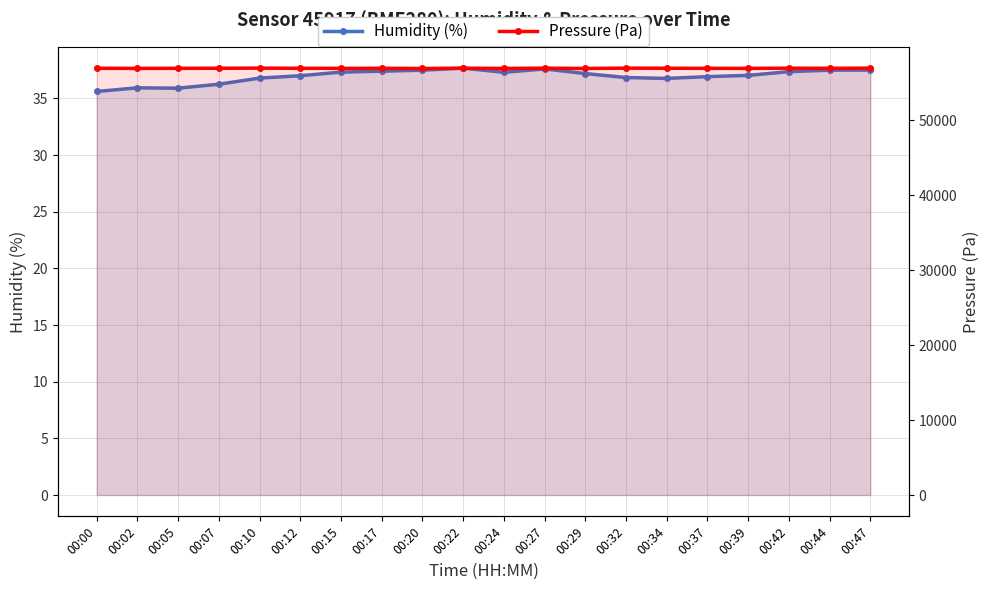

At which category does Pressure (Pa) reach its first local peak?

00:10